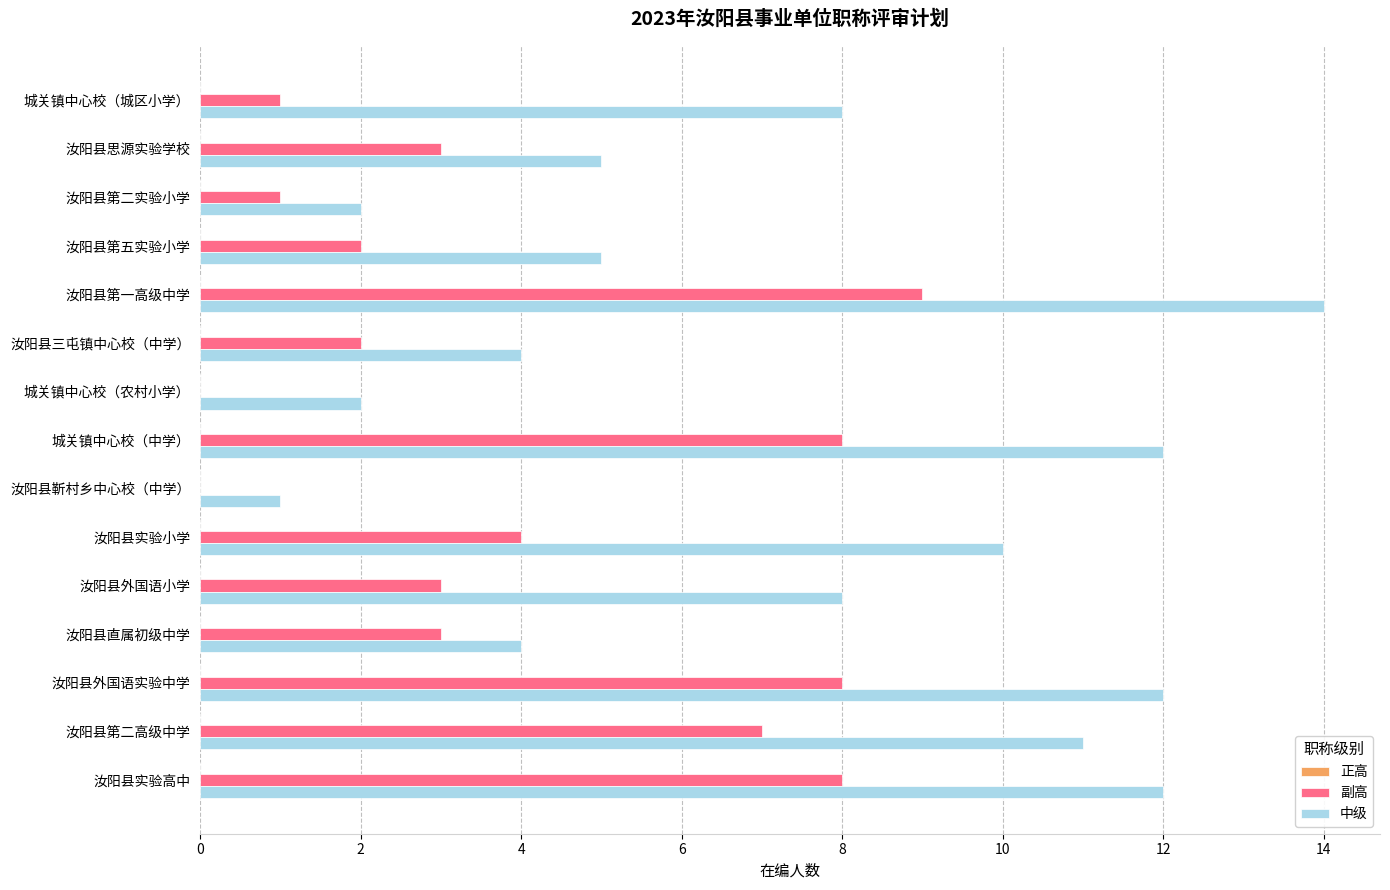

What is the total value across all series at 汝阳县实验高中?

20